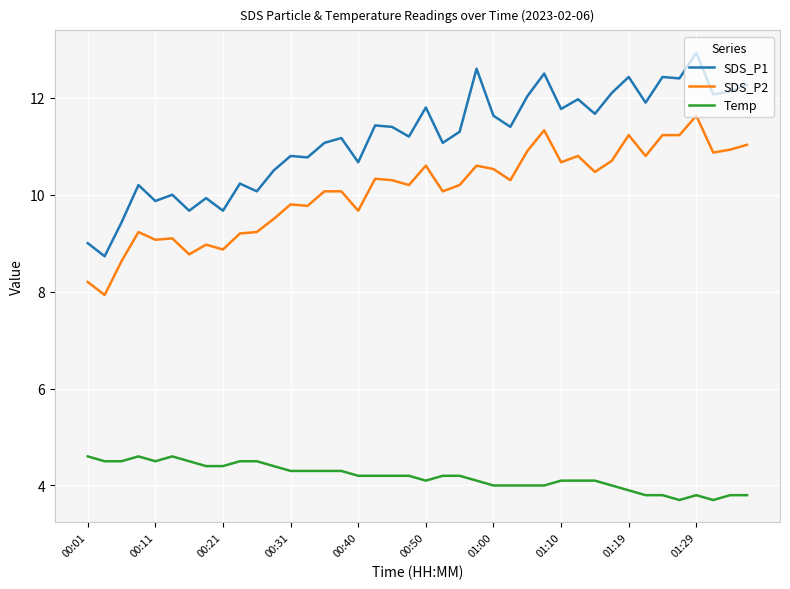

True or false: Temp and SDS_P2 cross at least once.

False